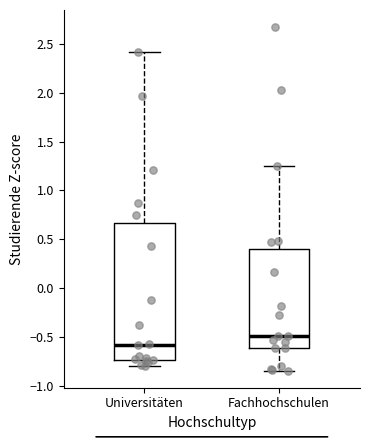

Reading left to right, read every box against the y-axis: the position of its median line, the range the box covers, and the ends of its whiskers. The values are not printed on the chart, so give them approximately, as read against the axis.

Universitäten: median -0.60, box -0.75 to 0.65, whiskers -0.80 to 2.40
Fachhochschulen: median -0.50, box -0.60 to 0.40, whiskers -0.85 to 1.25